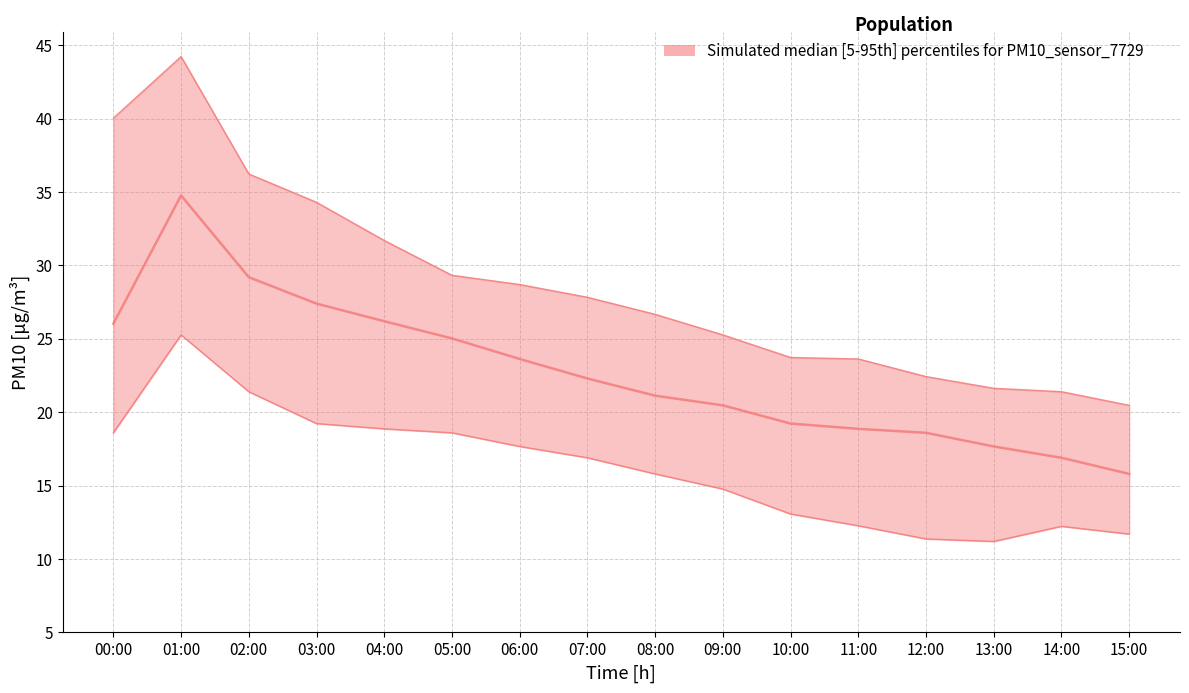

What is the total value across all series at 01:00?

104.3